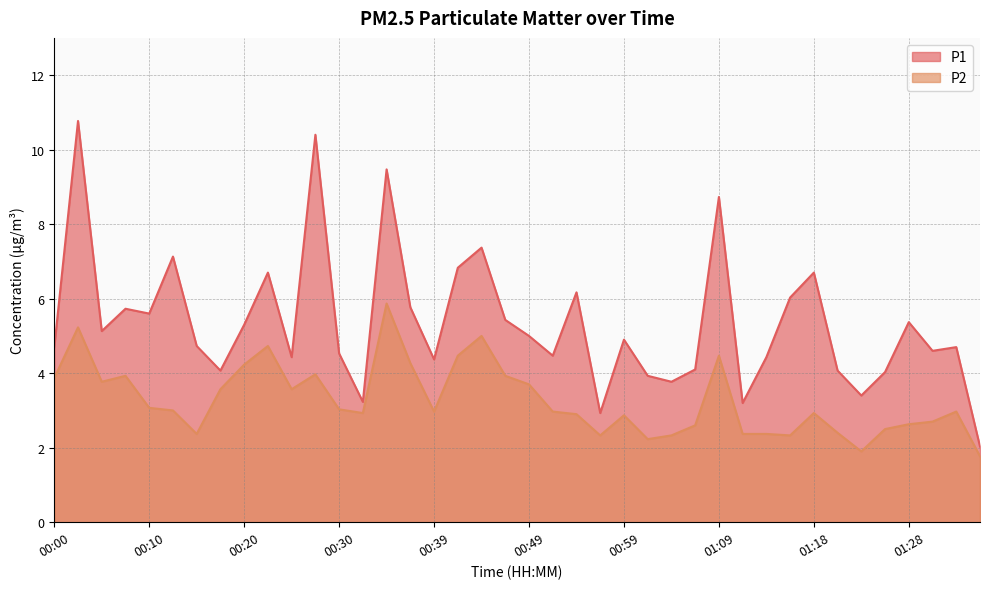

What is the difference between the highest and lowest values at 00:03?

5.5